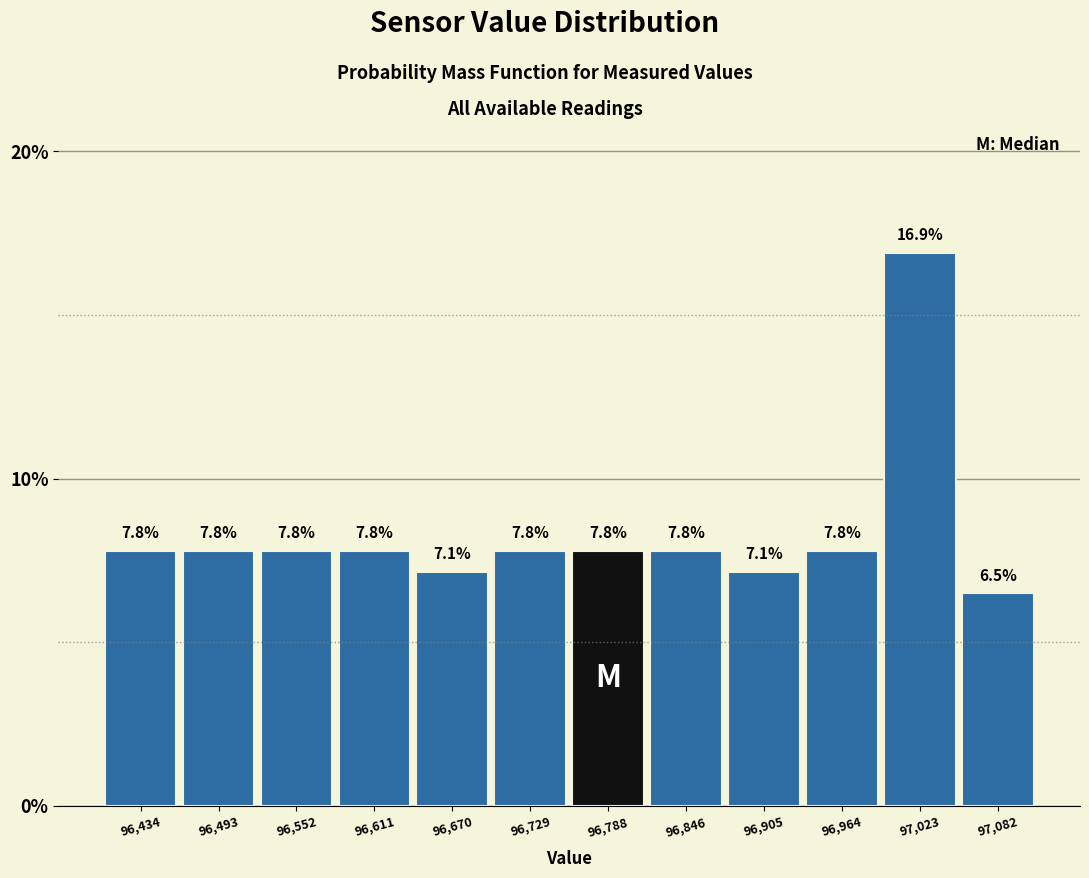

Over which range of the x-axis is the bar tallest?

96990 to 97050